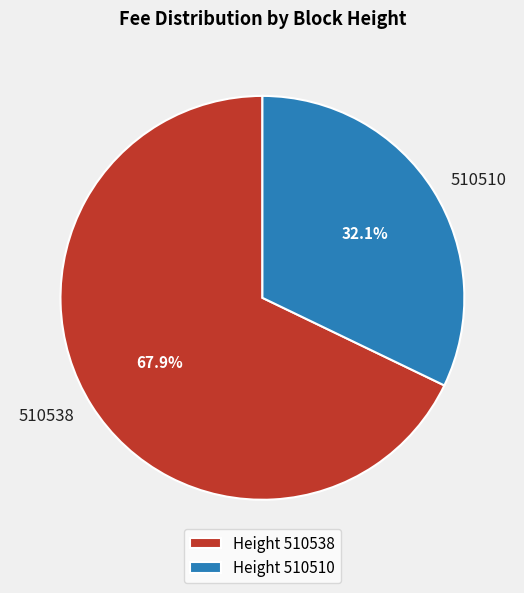

To the nearest percent, what is the average slice percentage?

50%